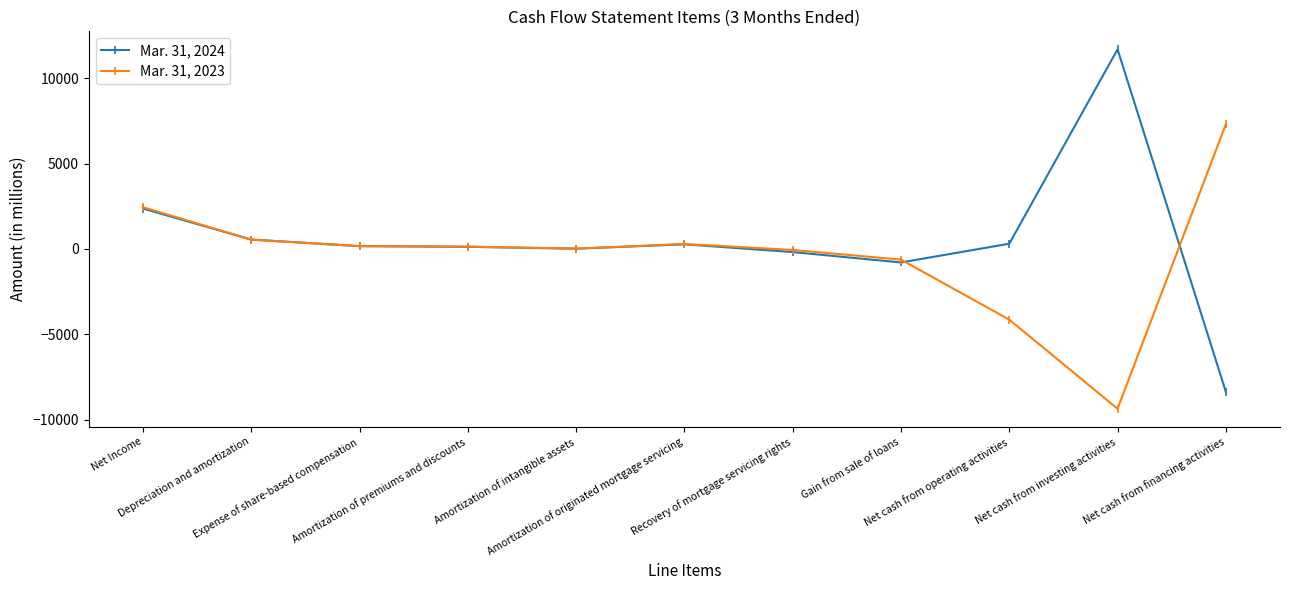

Where is Mar. 31, 2023 nearest to the value -1025?

Gain from sale of loans